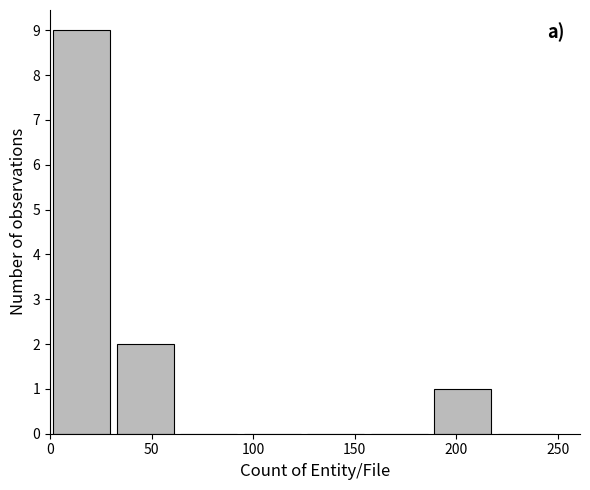

What is the height of the bar covering 30 to 65 on the x-axis? Neither the bar edges nor the heights are printed on the chart, so give them approximately, as read against the axes.

2